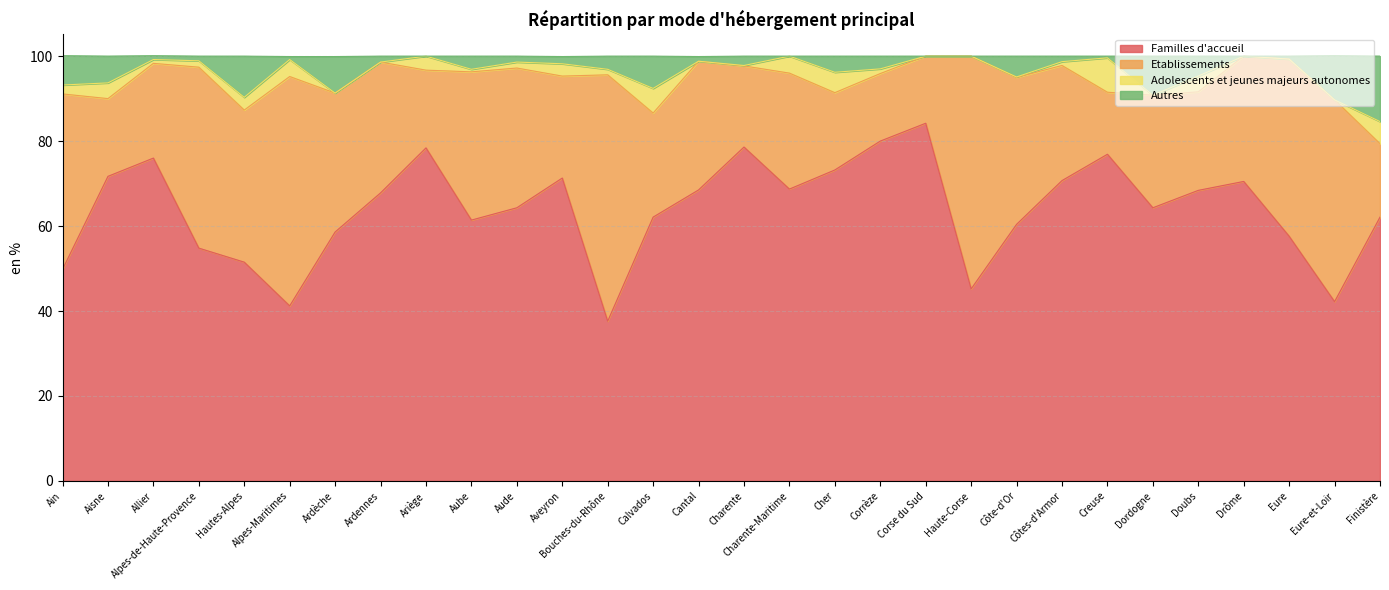

Is it true that Familles d'accueil equals 111.6 at Drôme?

False